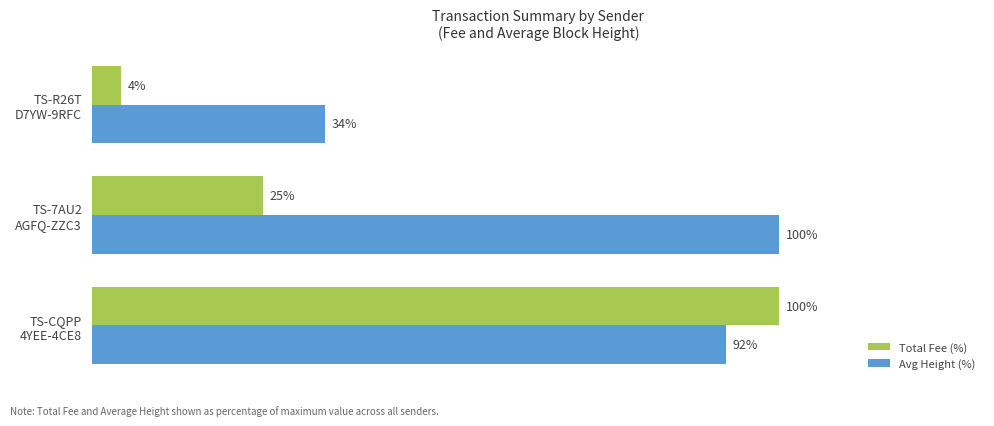

Rank the series by their average value, from highest to lowest.

Avg Height (%), Total Fee (%)